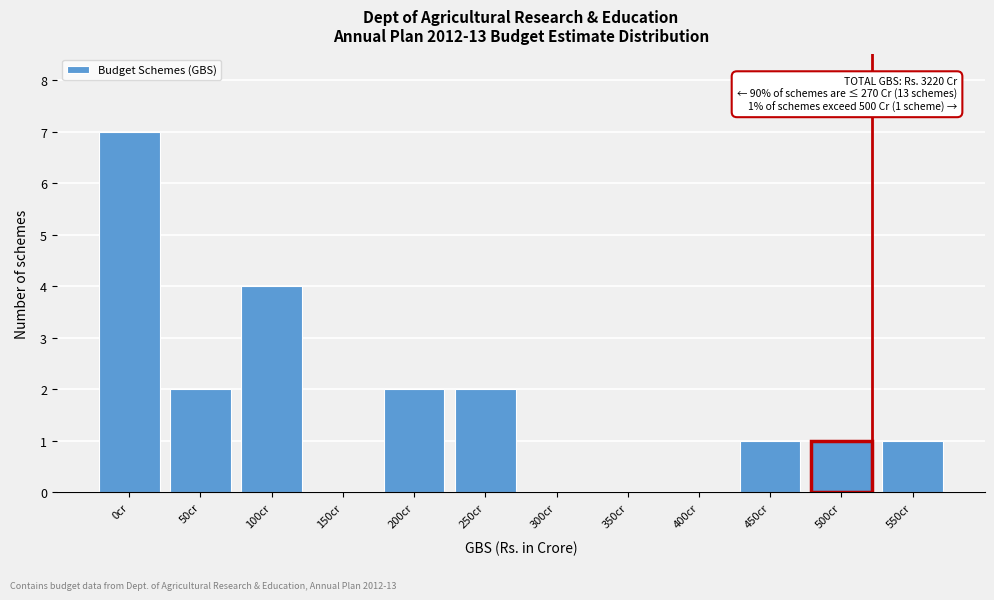

Reading left to right, list all the values displayed in this chart.

0cr=7	50cr=2	100cr=4	150cr=0	200cr=2	250cr=2	300cr=0	350cr=0	400cr=0	450cr=1	500cr=1	550cr=1